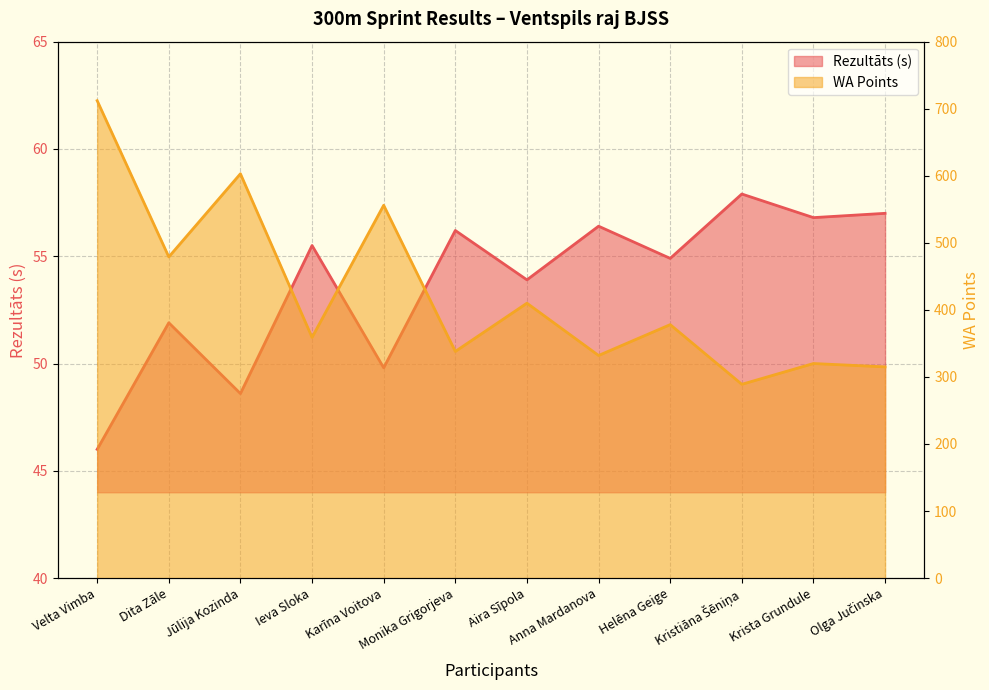

Where is the first local maximum for Rezultāts?

Dita Zāle